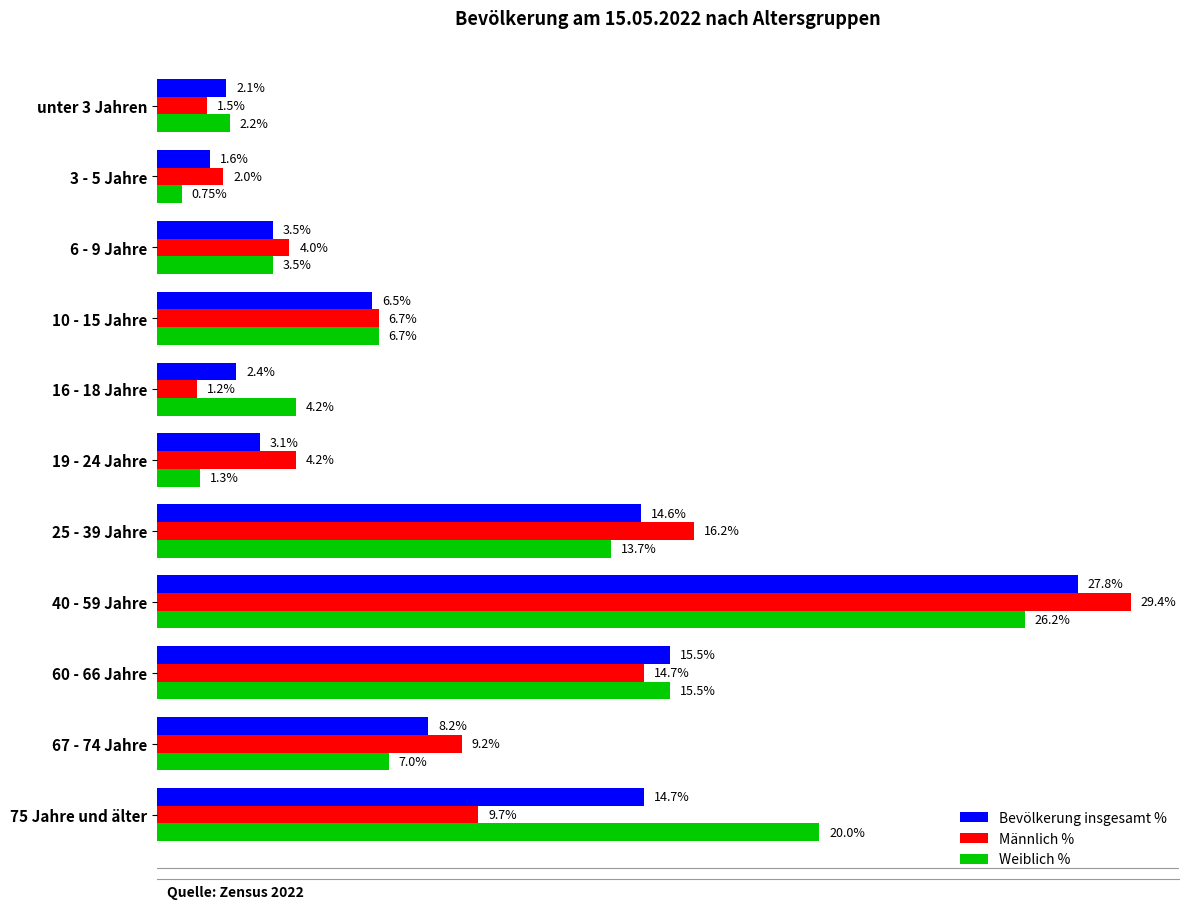

What are all the series names shown in the legend?

Bevölkerung insgesamt %, Männlich %, Weiblich %